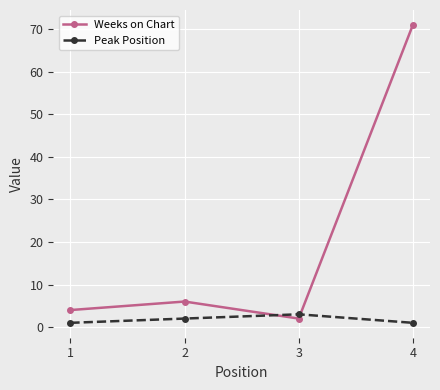

At which label is Weeks on Chart closest to 36?

2